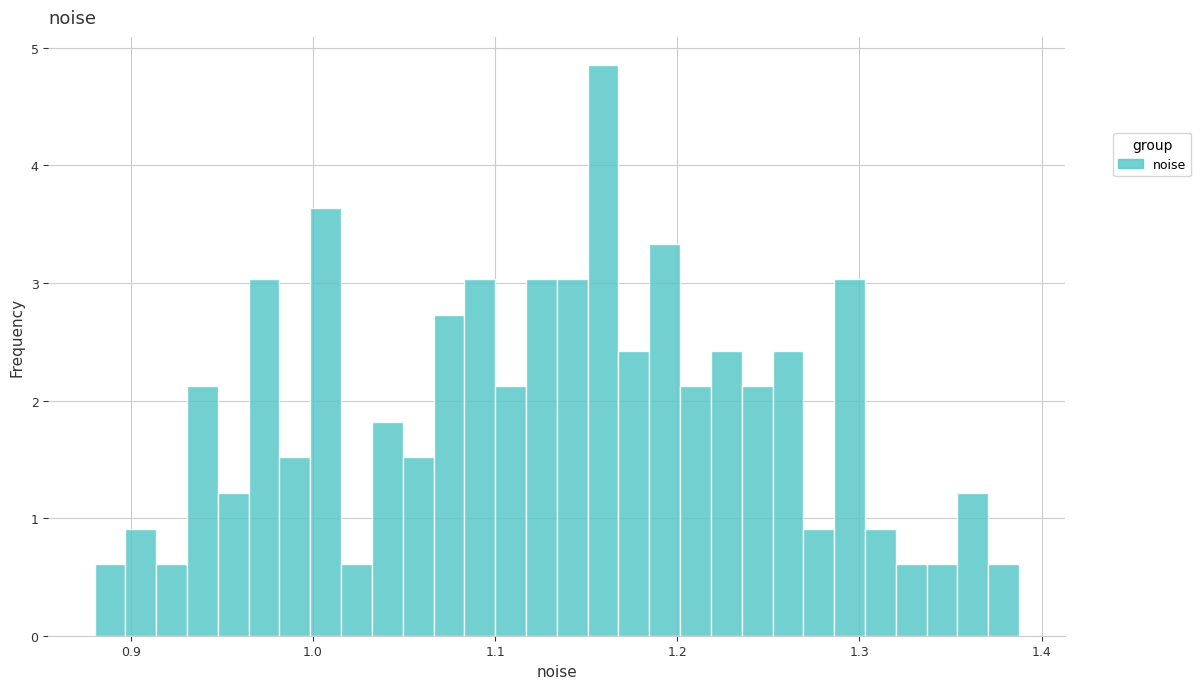

Read against the x-axis, roughly where is the centre of the tallest bar?

1.16